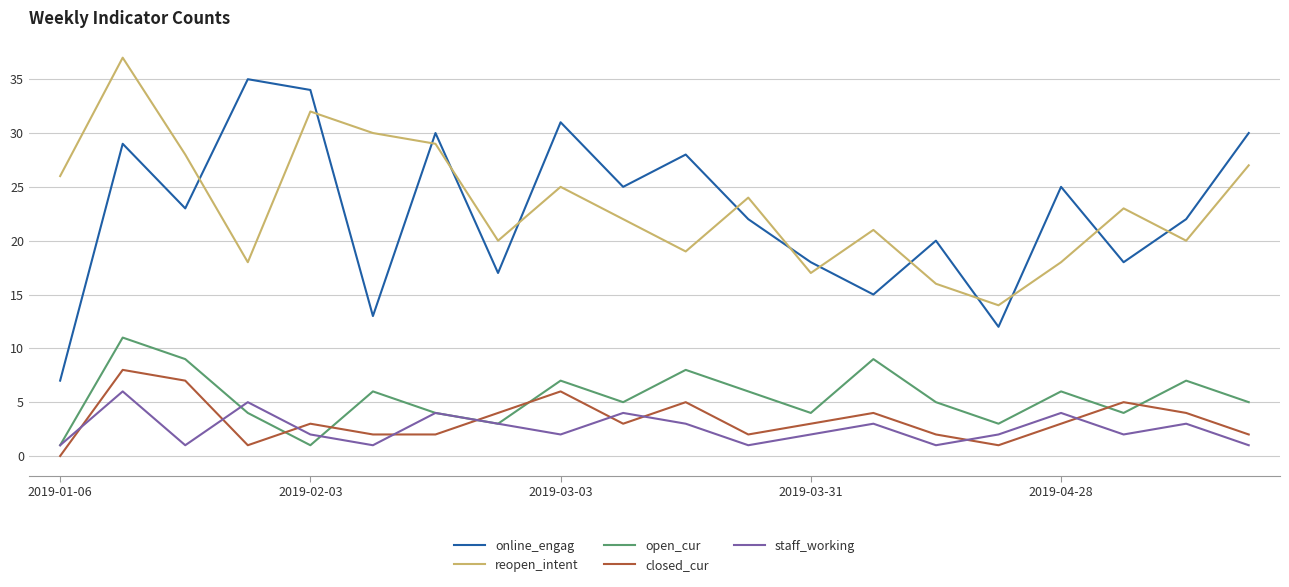

What are all the series names shown in the legend?

online_engag, reopen_intent, open_cur, closed_cur, staff_working